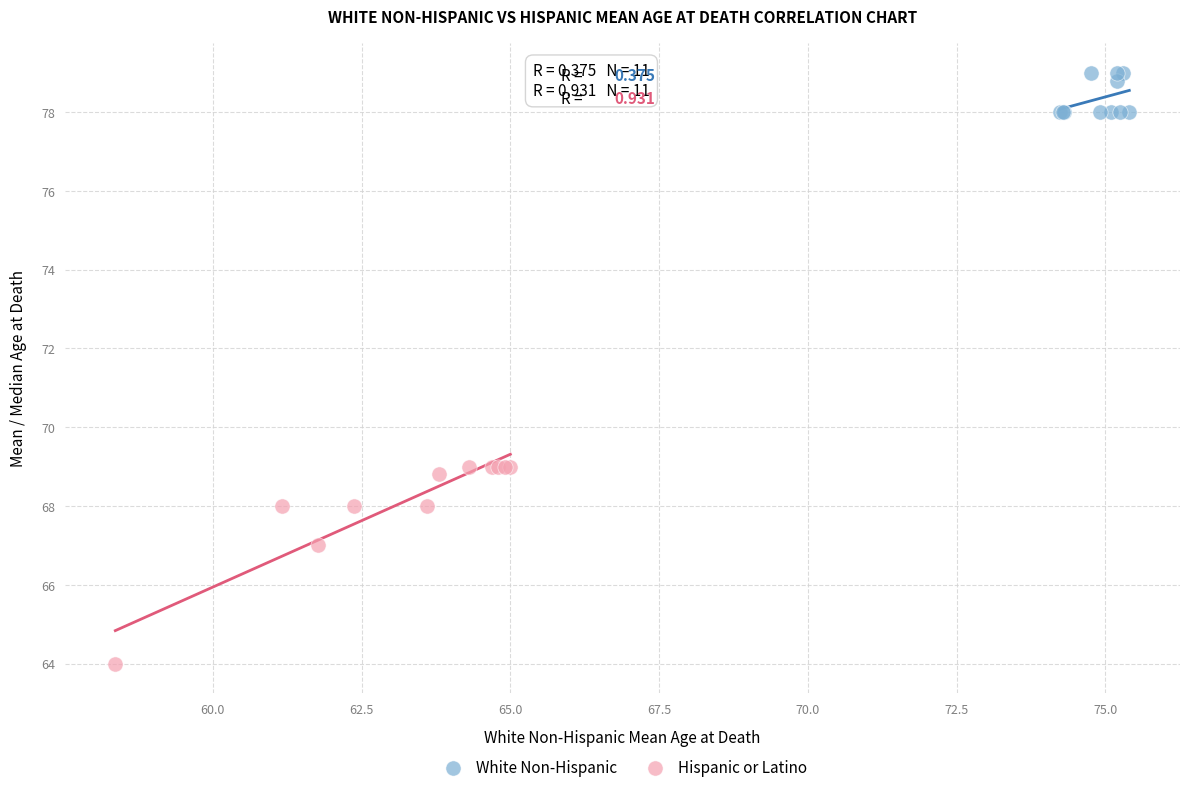

Which series has the largest Y range (max minus min)?

Hispanic or Latino